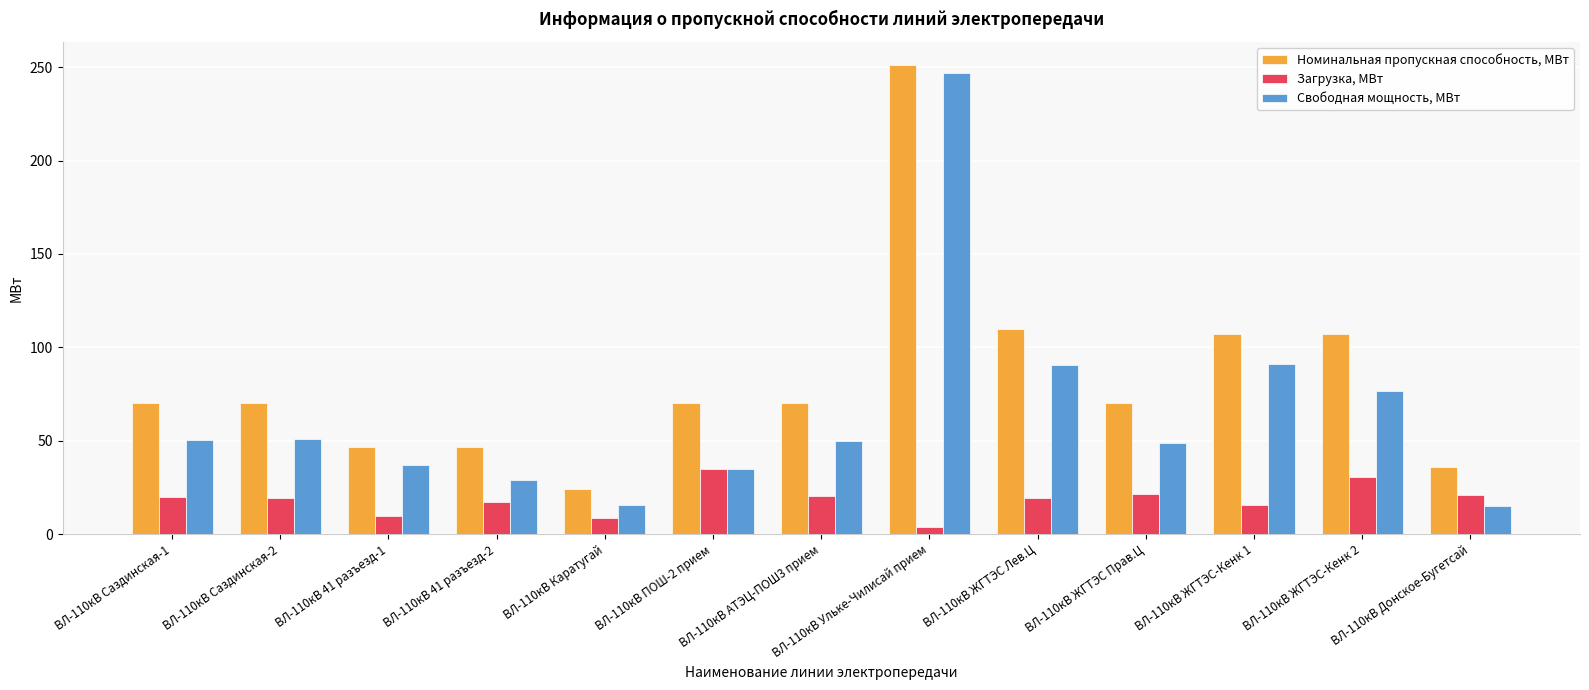

Is the value of Свободная мощность, МВт at ВЛ-110кВ Саздинская-2 greater than the value of Номинальная пропускная способность, МВт at ВЛ-110кВ ЖГТЭС-Кенк 1?

No